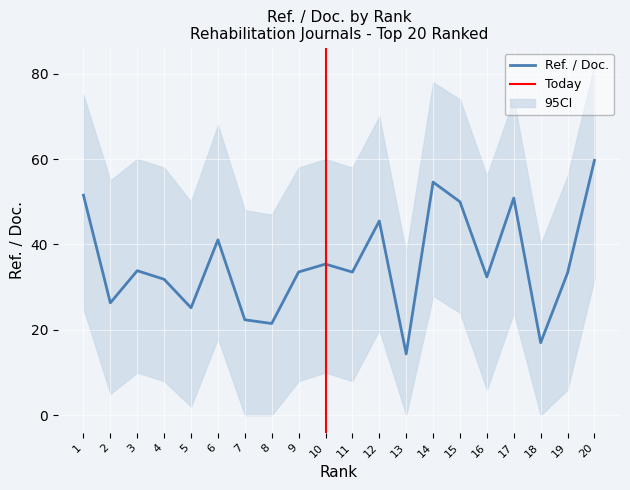

The Ref. / Doc. series shows 23.4 at 9. True or false?

False